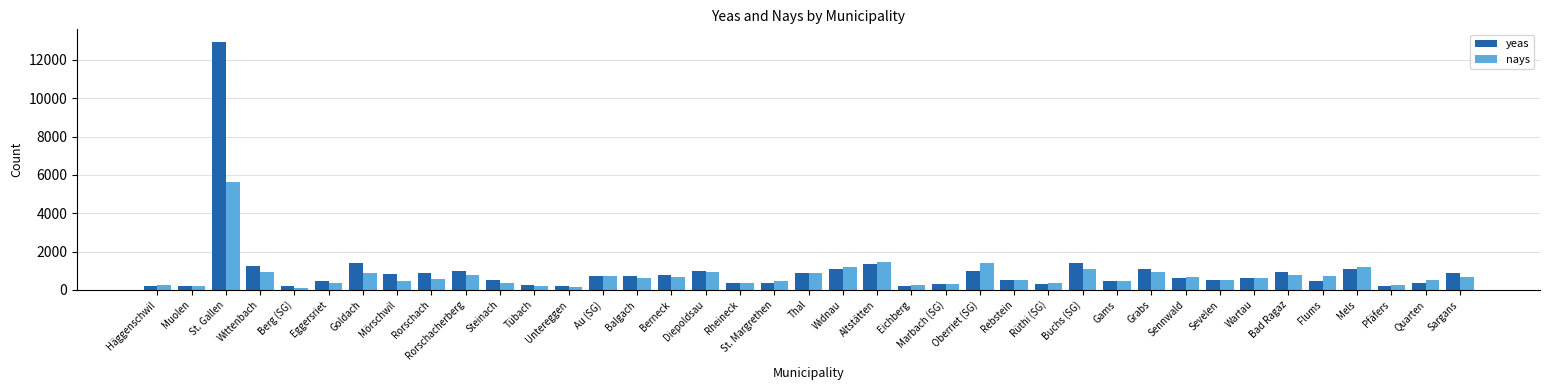

Is it true that nays equals 774 at Bad Ragaz?

True